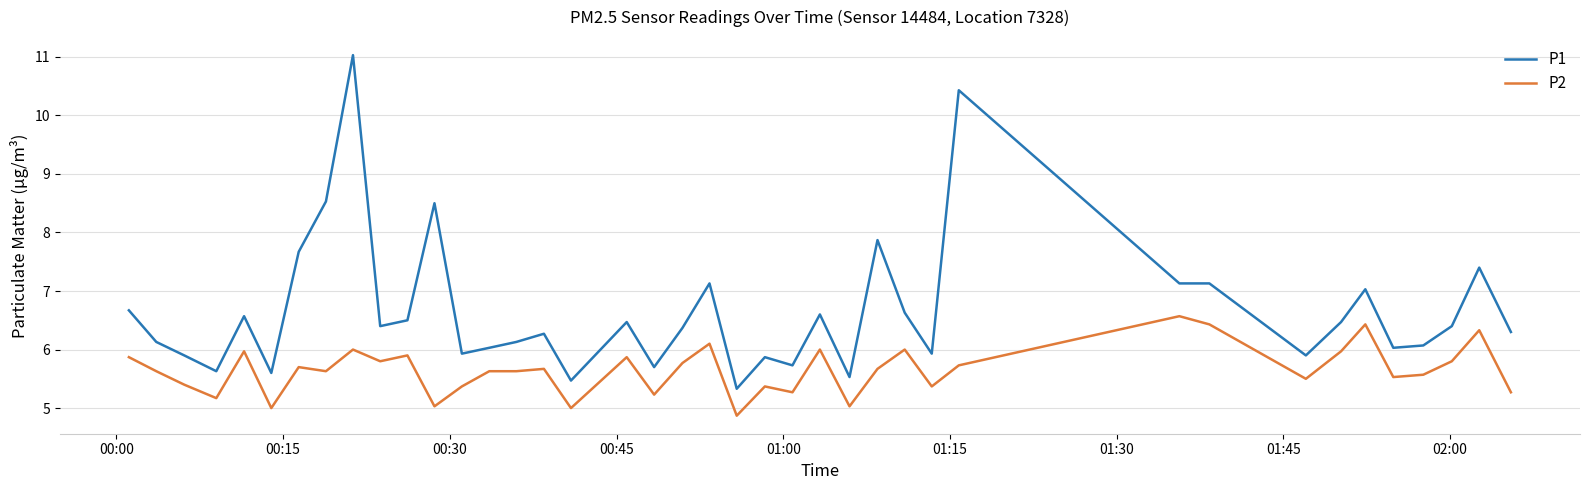

Which series has the widest spread of values?

P1